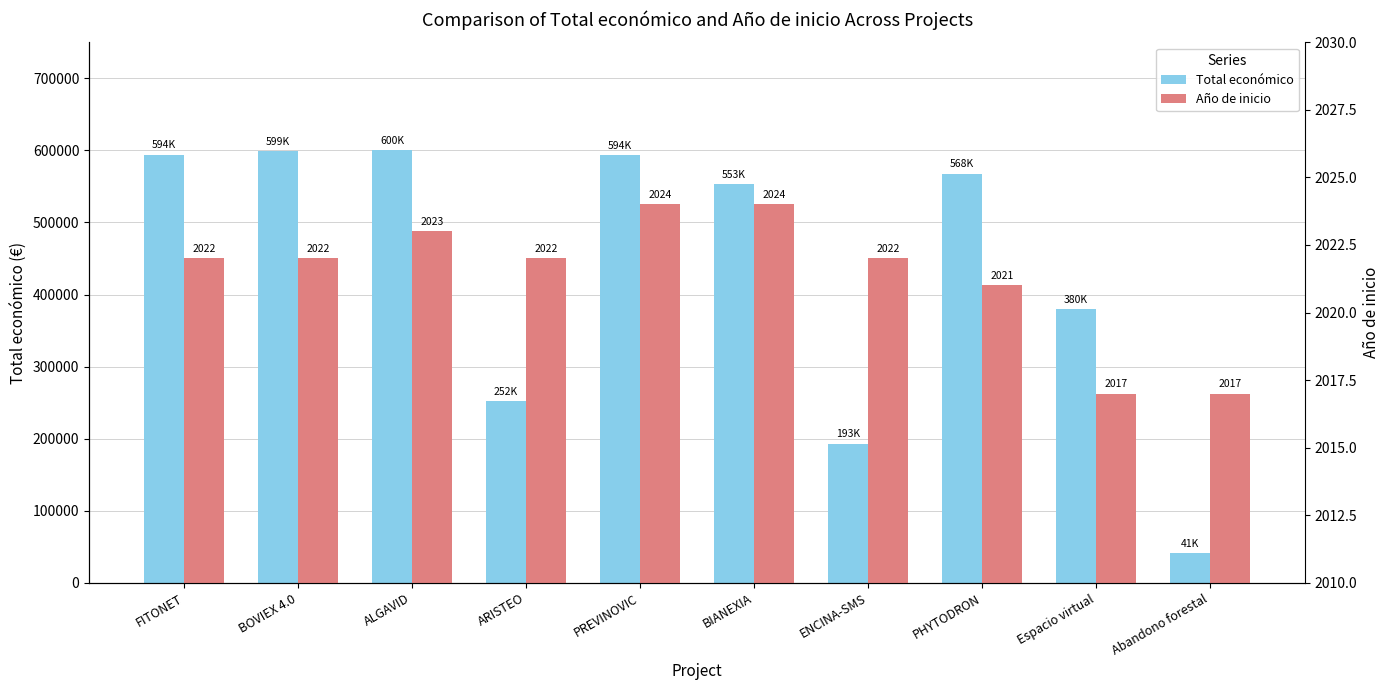

The value of Total económico at BIANEXIA is 553196. True or false?

True